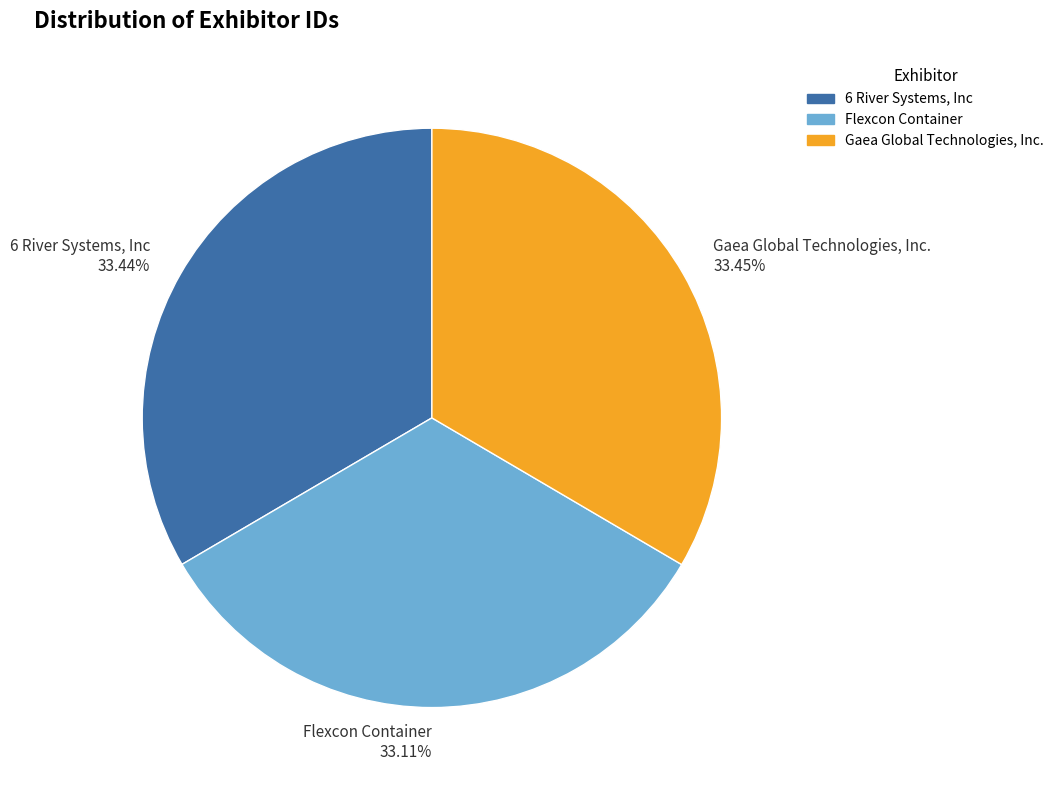

Does any single category account for the majority?

No